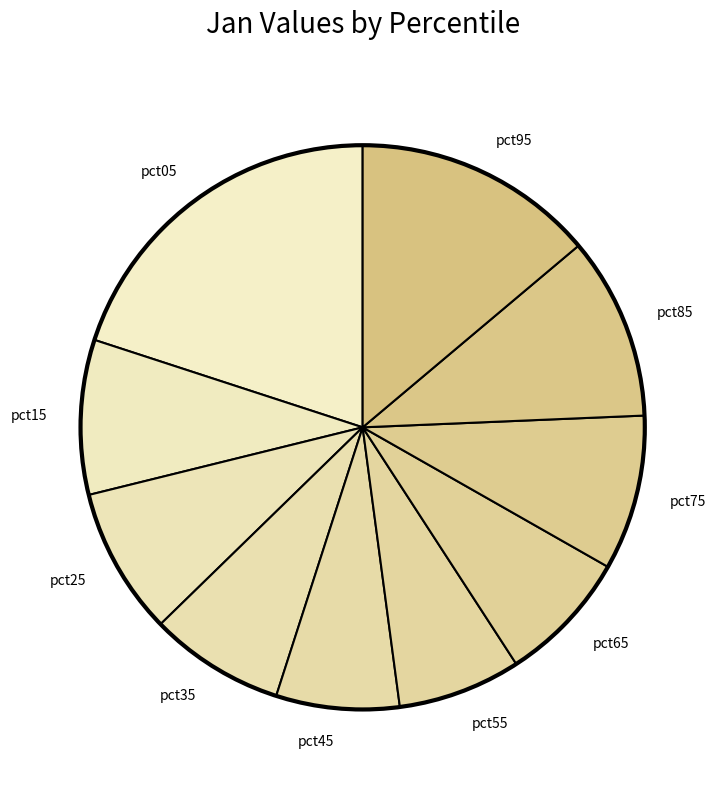

Which slice is the largest?

pct05